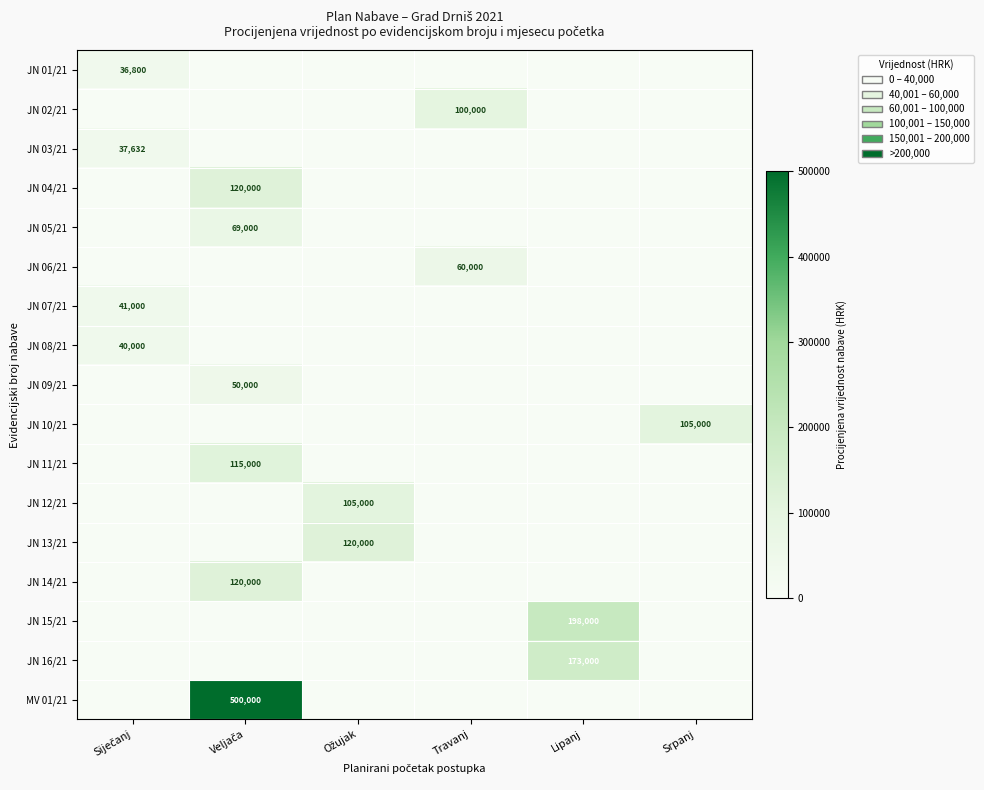

At which category does the chart reach its peak across all series?

Veljača